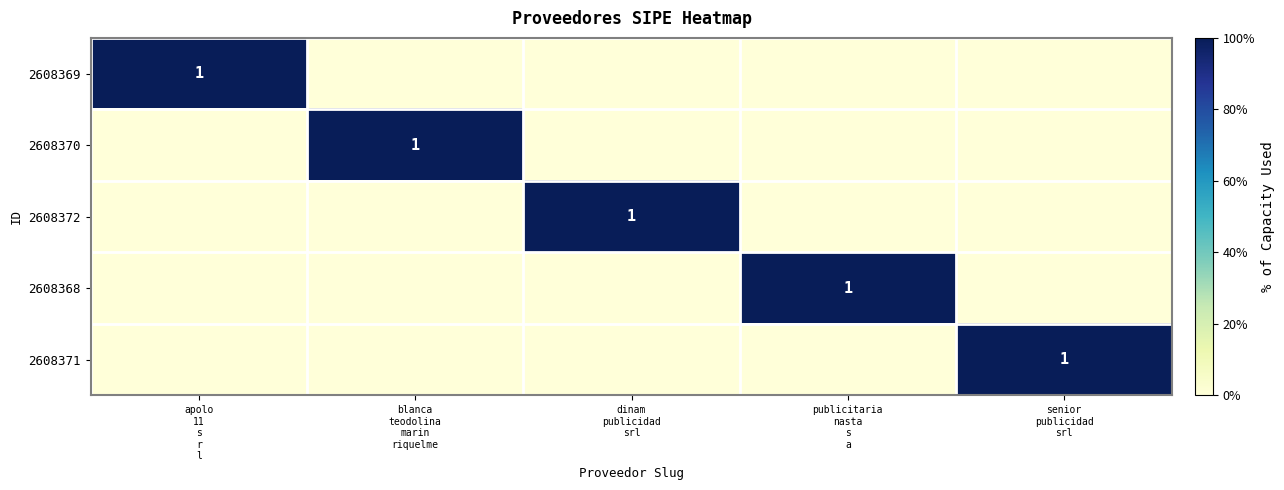

The 2608369 series shows 0 at publicitaria nasta s a. True or false?

True